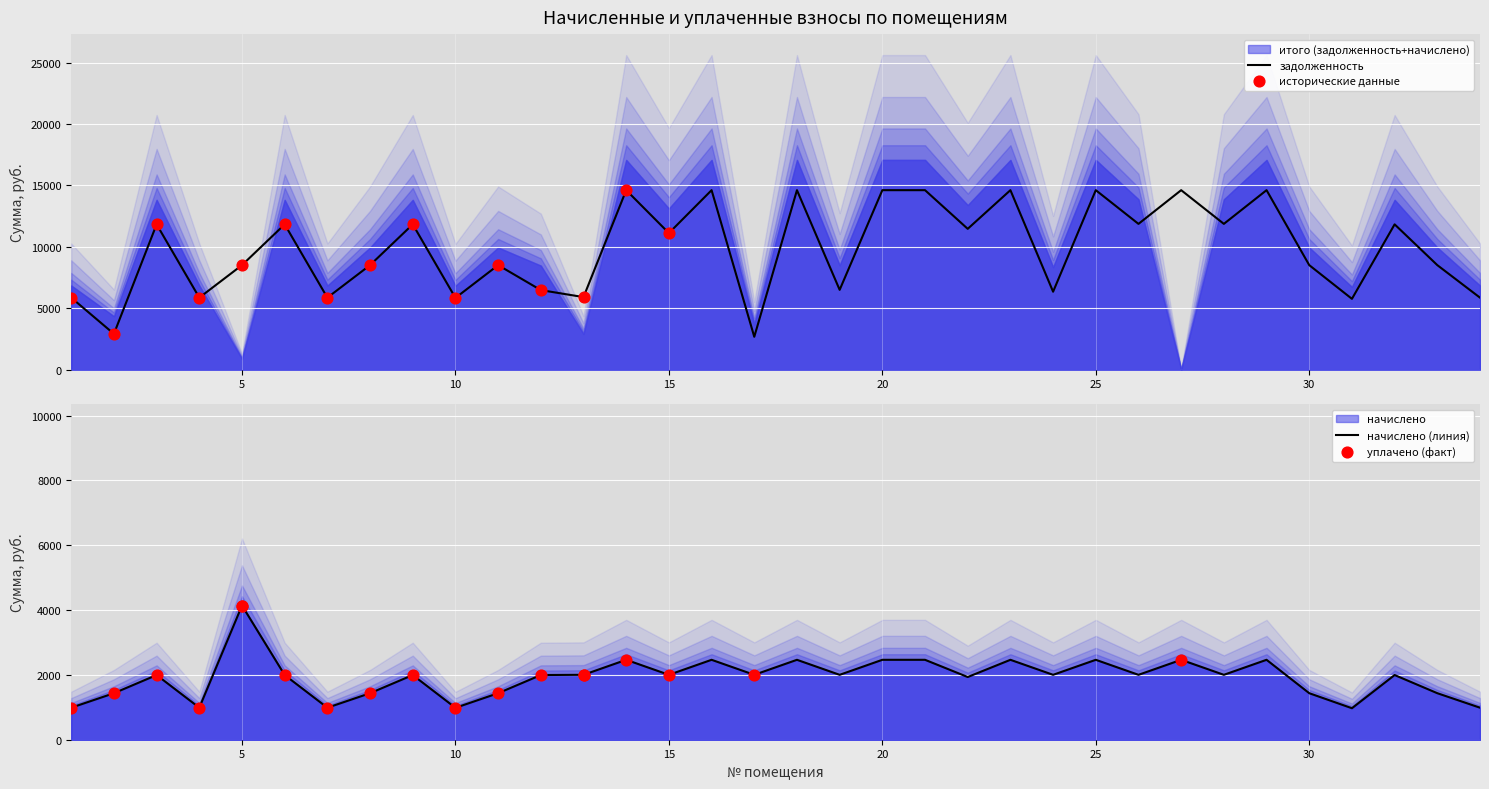

What is the highest value of the задолженность series?

14611.2